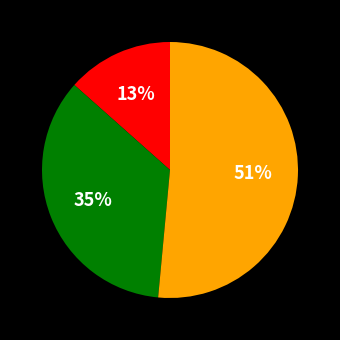

How many segments does this pie chart have?

3